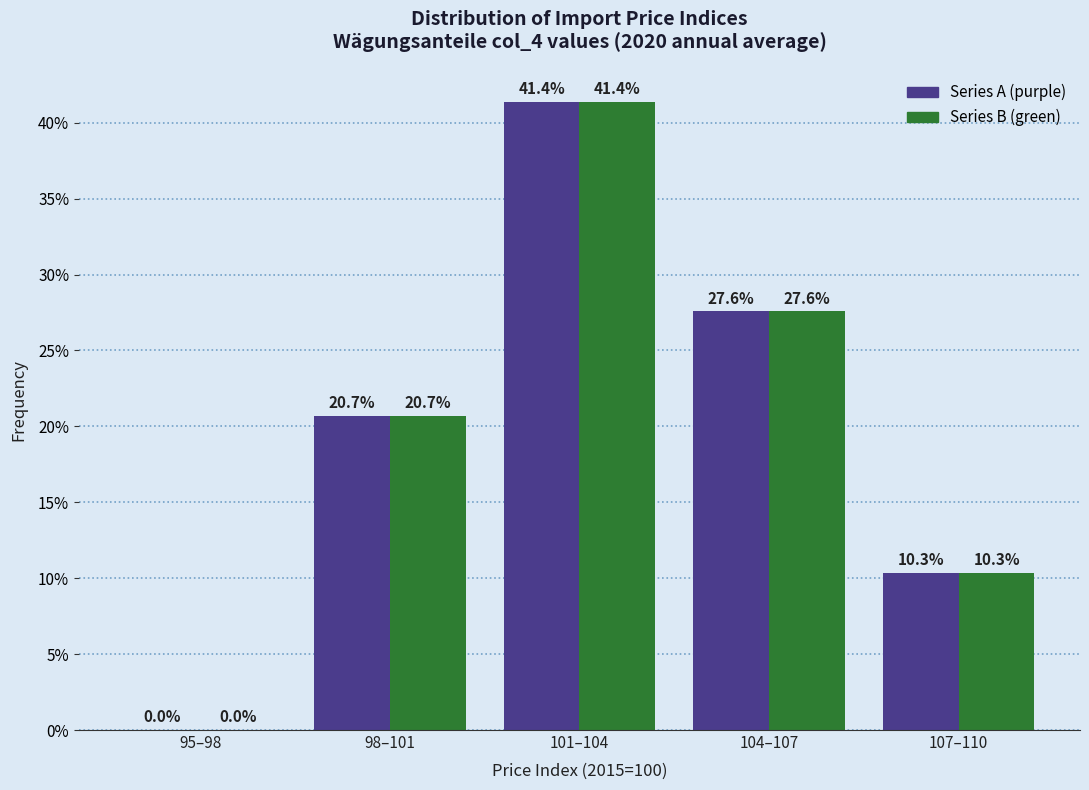

At which category does the chart reach its peak across all series?

101–104